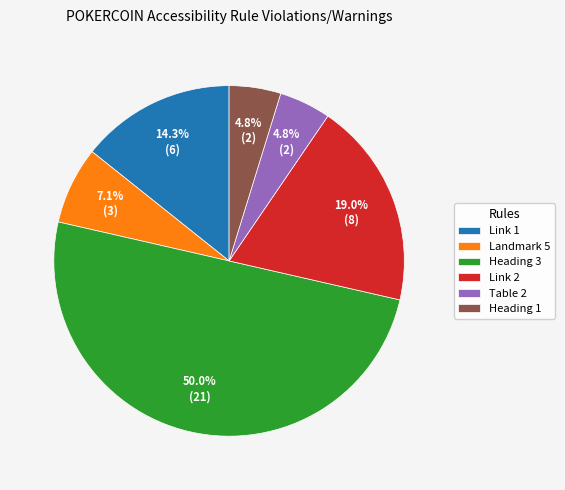

Does Link 1 represent more than half of the total?

No